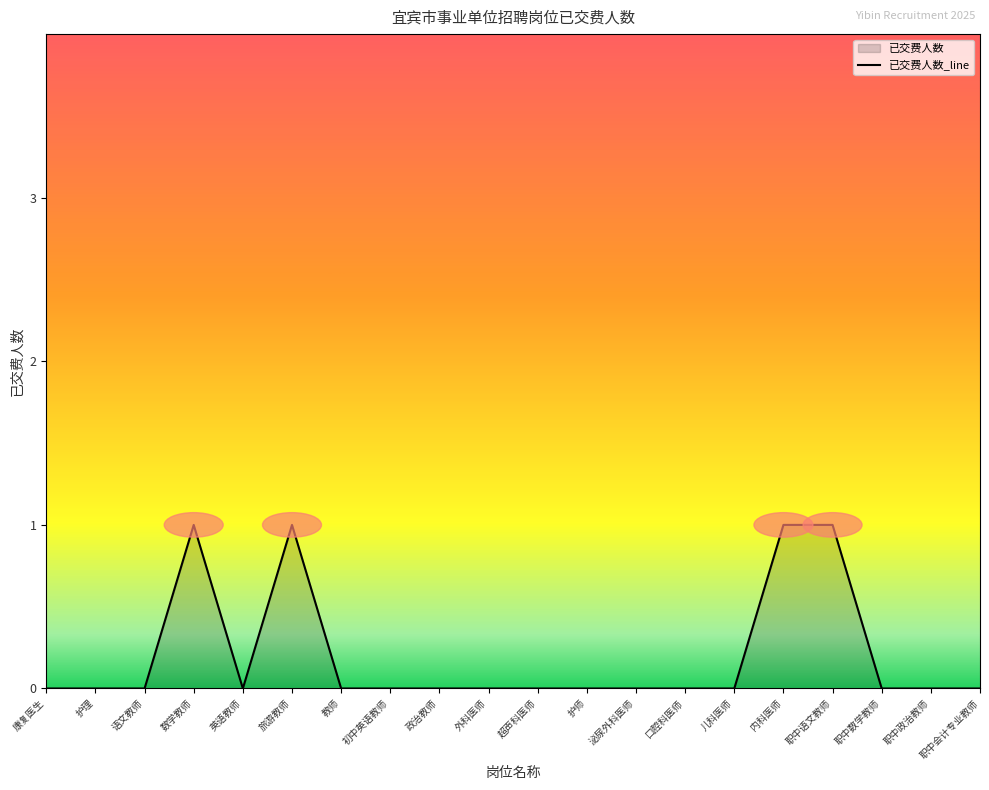

The value at 职中政治教师 is -1. True or false?

False